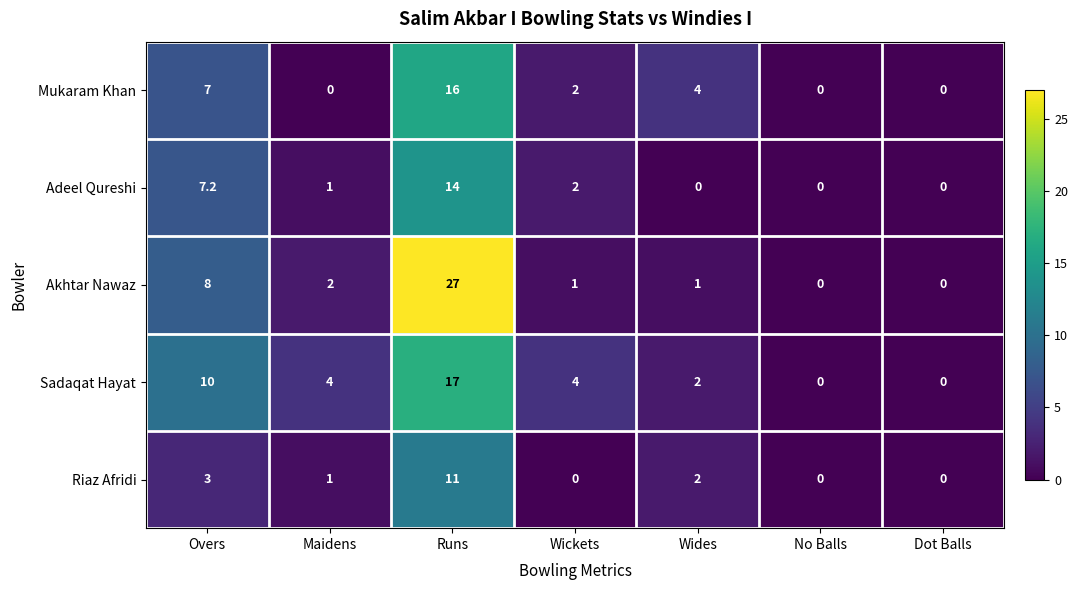

Rank the series by their maximum value, from highest to lowest.

Akhtar Nawaz, Sadaqat Hayat, Mukaram Khan, Adeel Qureshi, Riaz Afridi